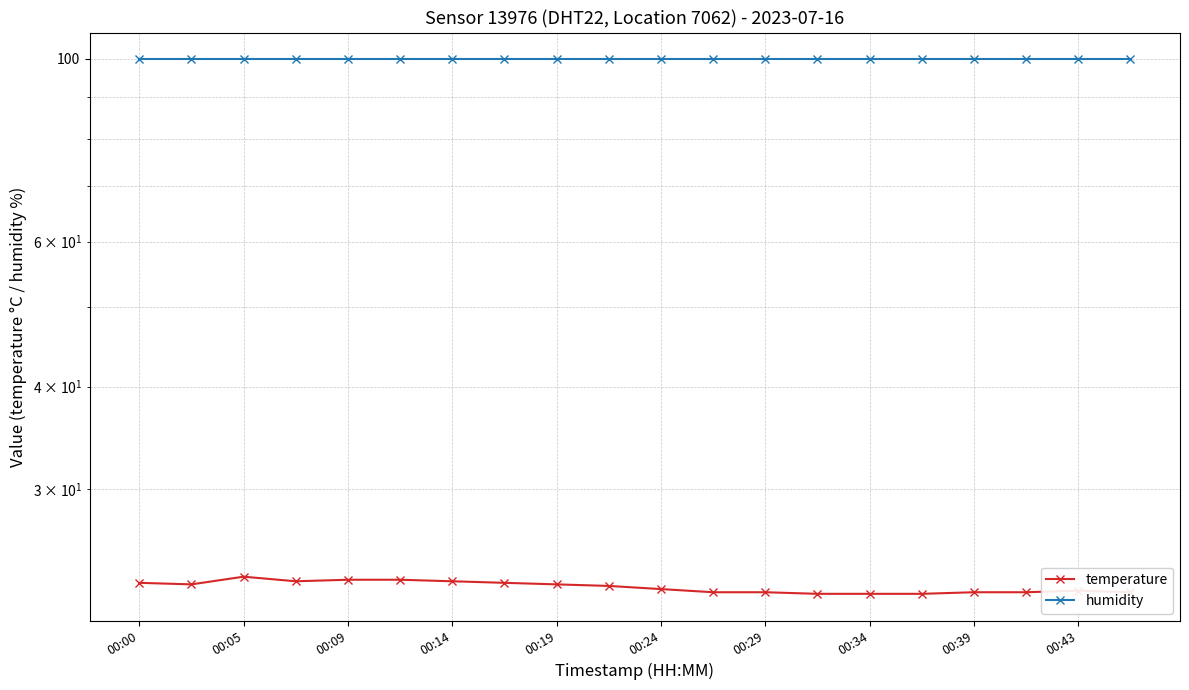

What is the average value of the humidity series?

99.9